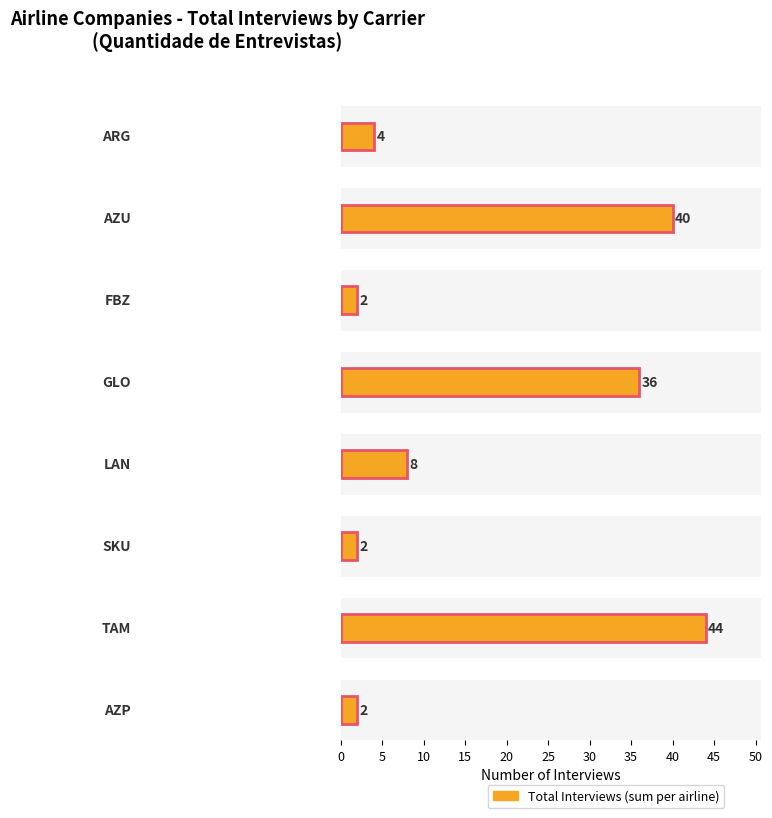

The value at TAM is 74. True or false?

False